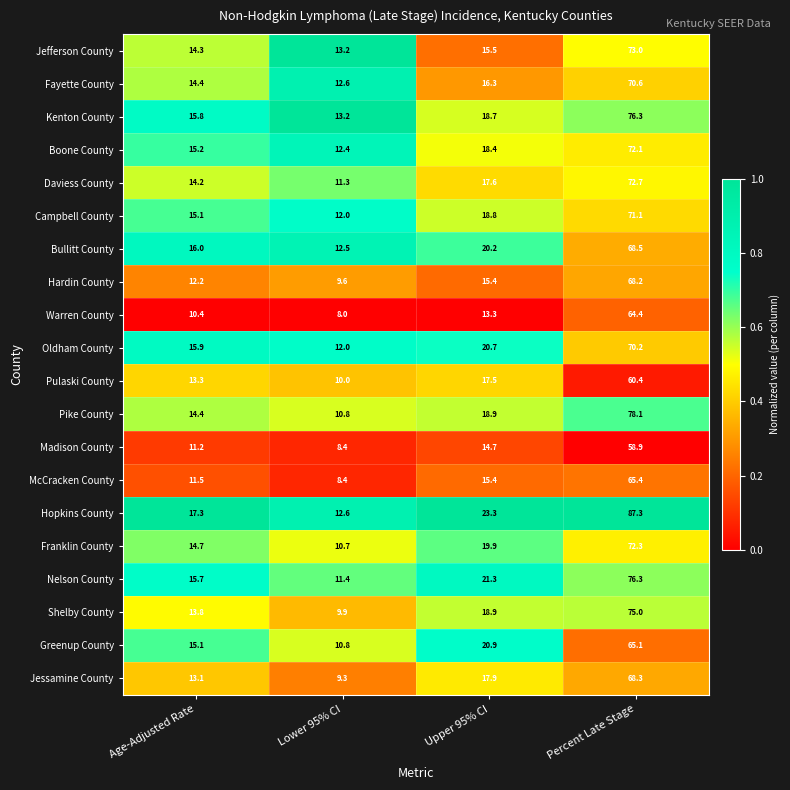

Rank the categories by Kenton County value from highest to lowest.

Percent Late Stage, Upper 95% CI, Age-Adjusted Rate, Lower 95% CI